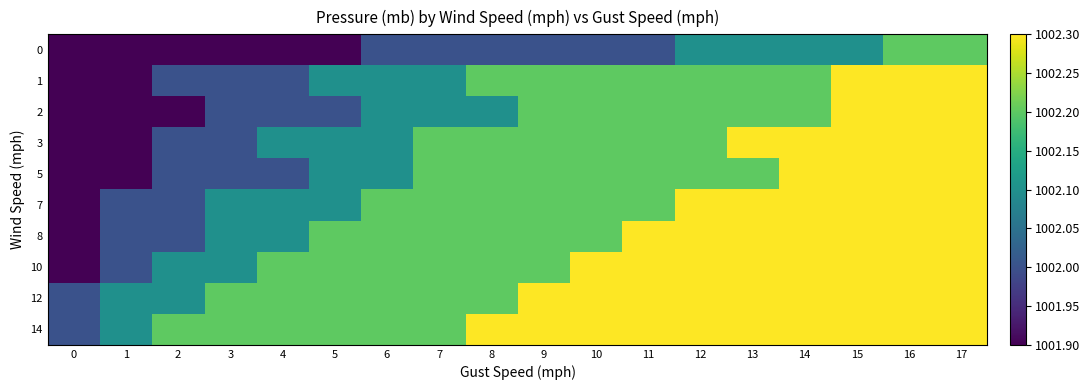

How many data points does each series have?

18